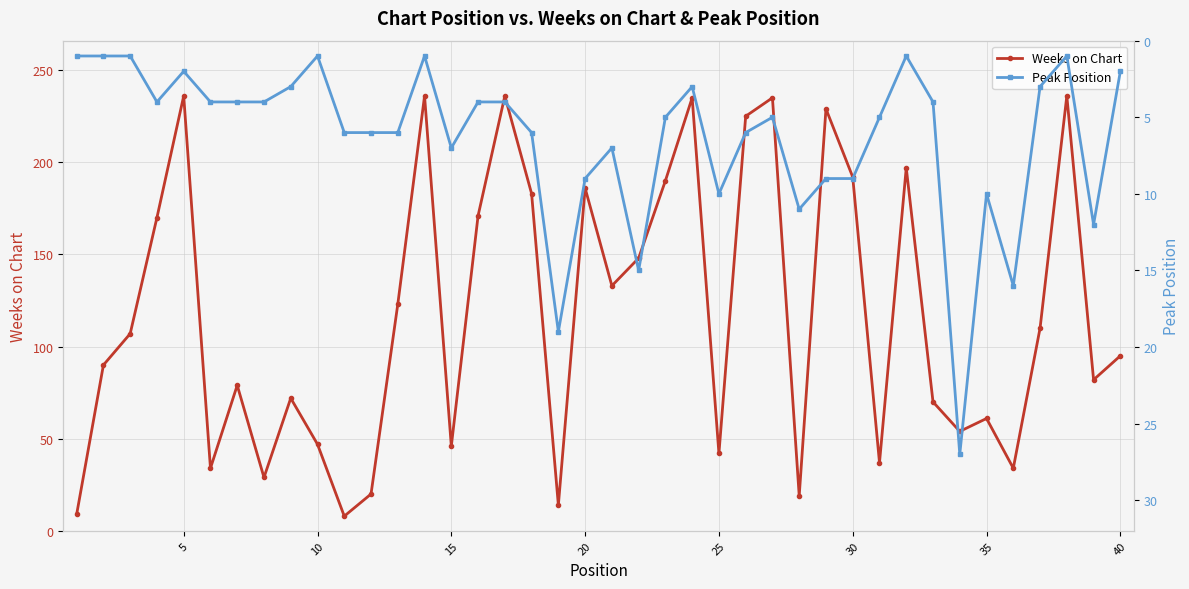

What is the average value of the Weeks on Chart series?

118